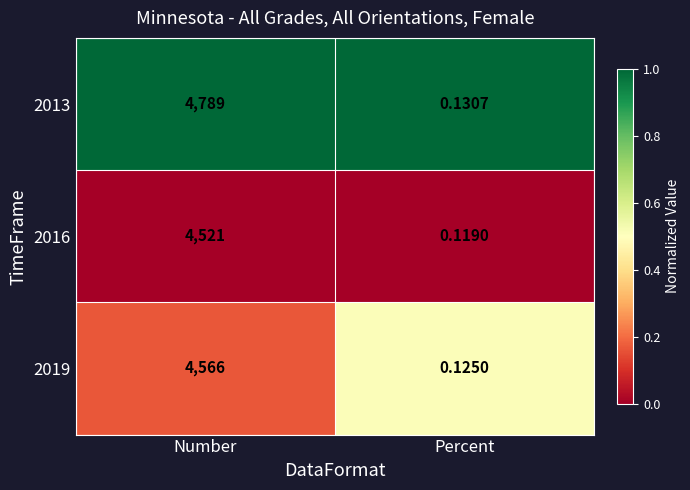

What is the difference between the highest and lowest values at Number?

268.0